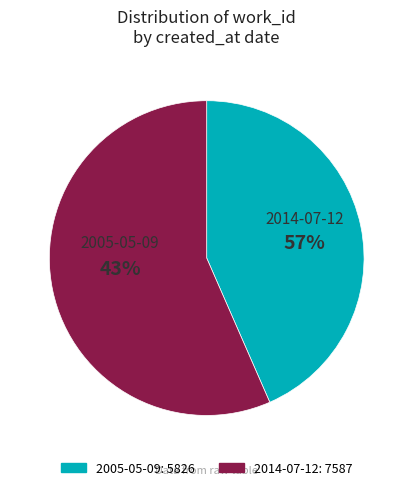

To the nearest percent, what is the difference between the 2005-05-09 and 2014-07-12 slice percentages?

13%